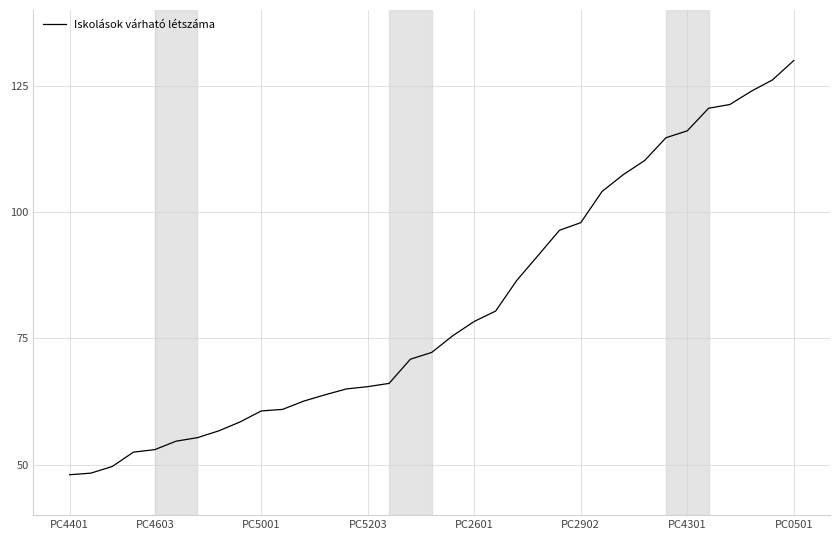

What is the difference between the maximum and minimum values?

82.0